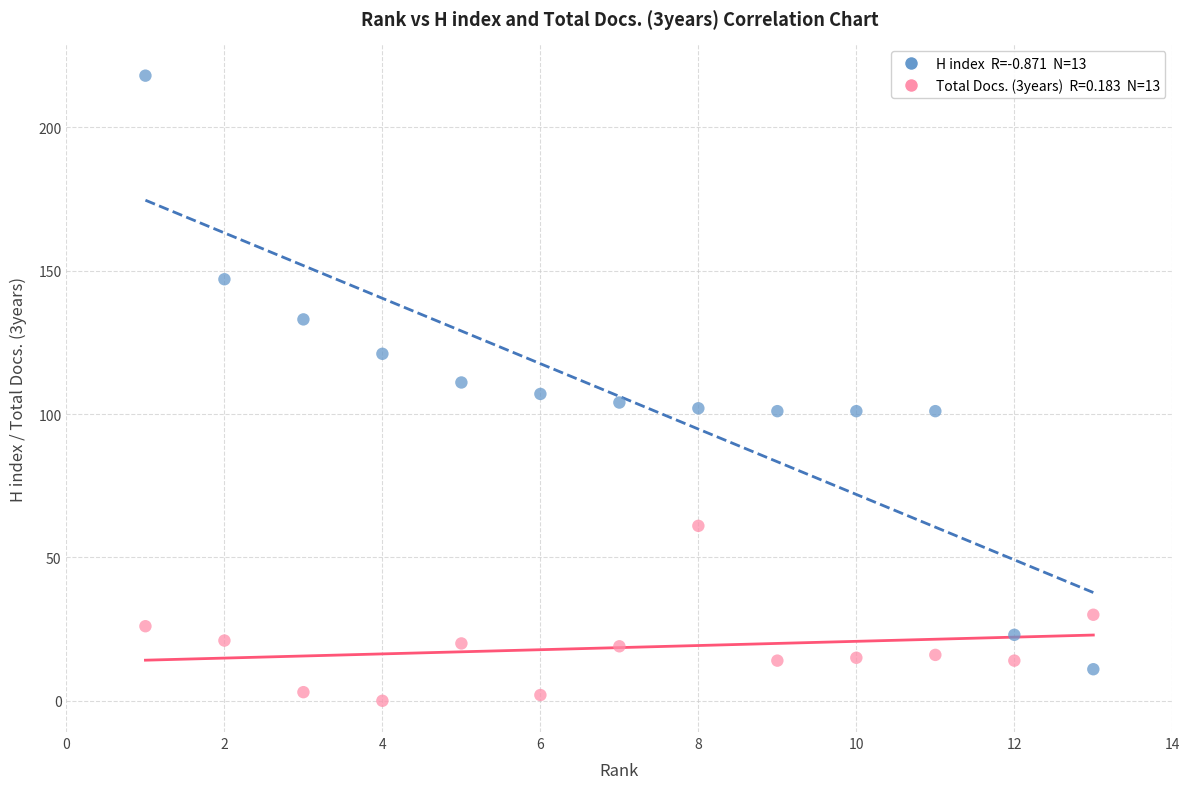

Across all data points, what is the range of X values (max minus min)?

12